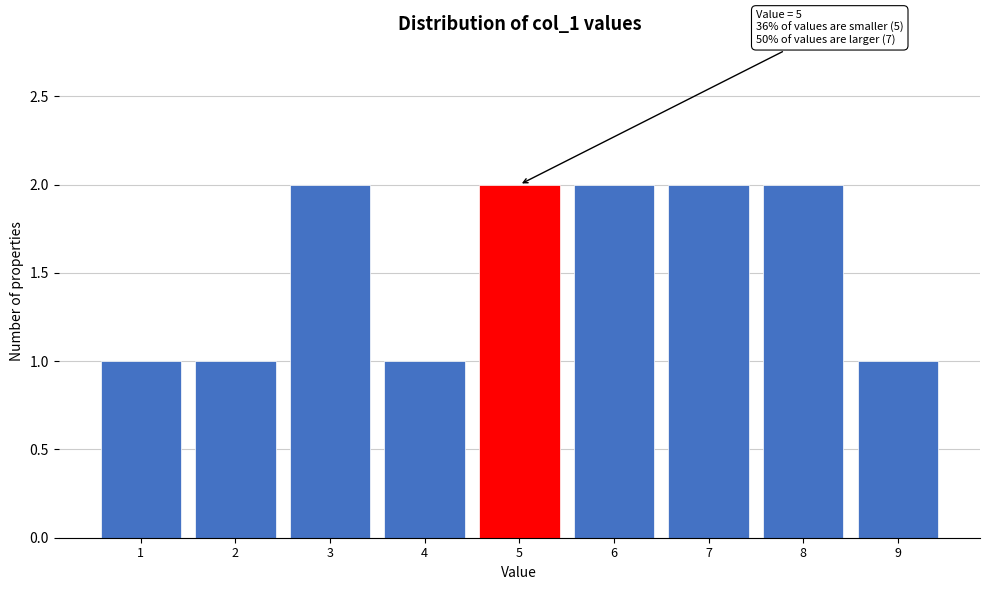

Reading right to left, transcribe all the data shown in this chart.

1	2	2	2	2	1	2	1	1